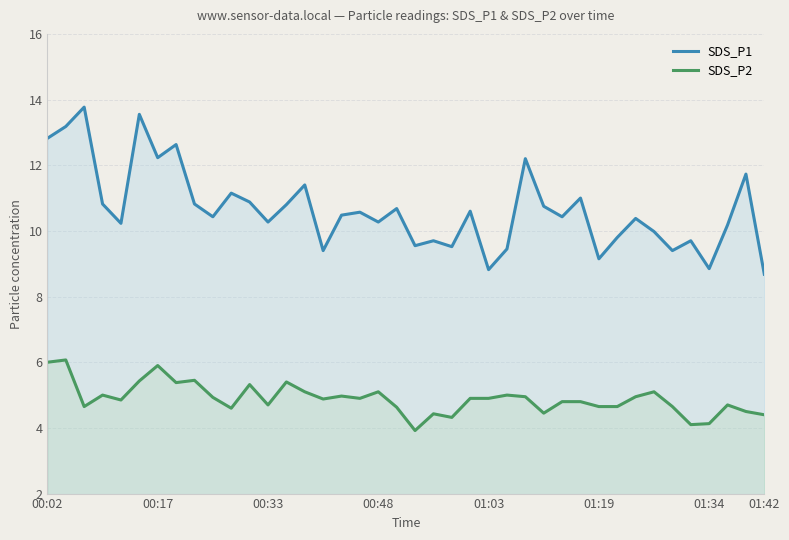

Does the chart display data point markers on the line(s)?

No